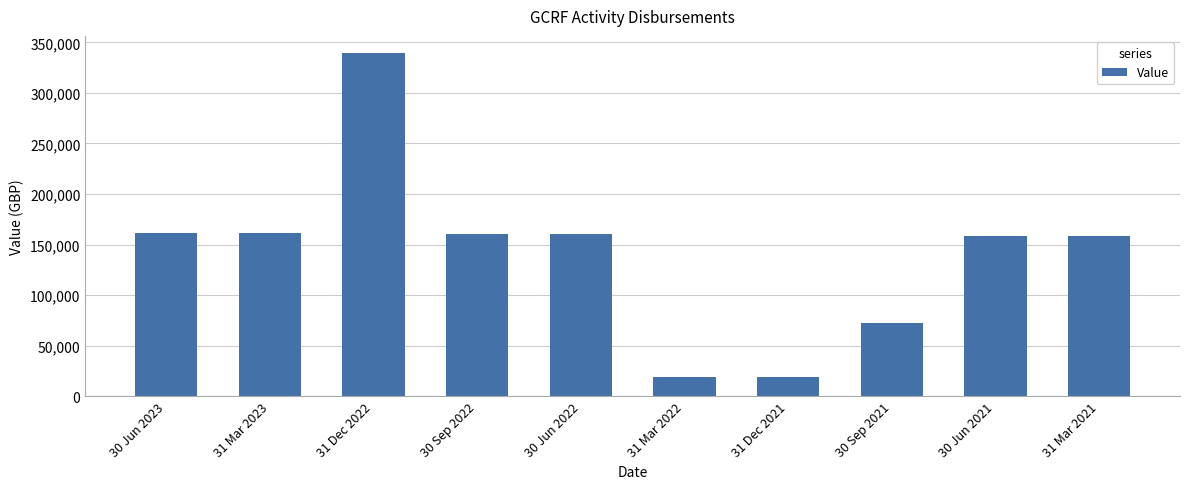

What is the sum of all values?

1411663.3